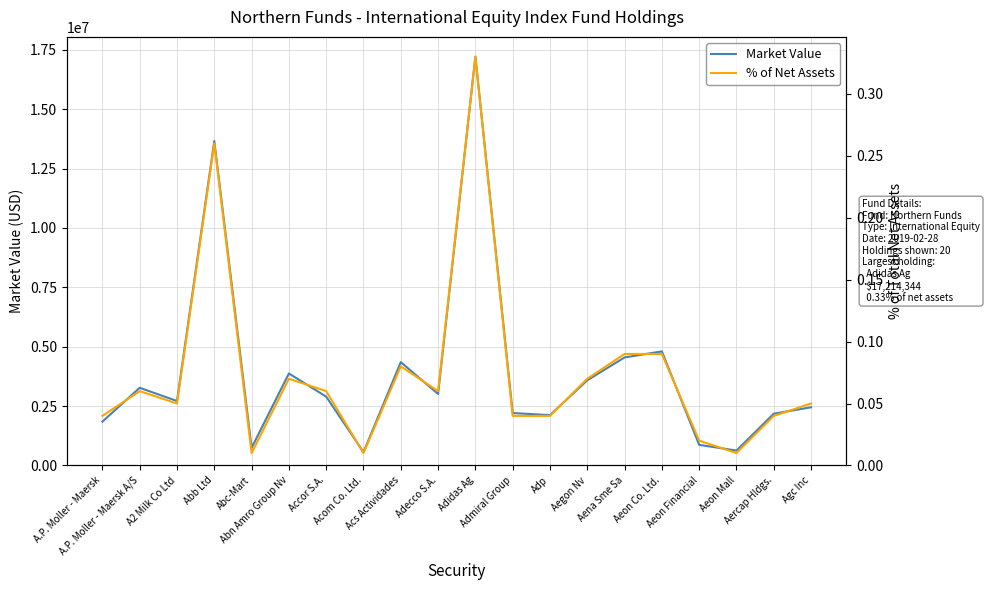

Which has a higher value, Abb Ltd or A.P. Moller - Maersk A/S?

Abb Ltd